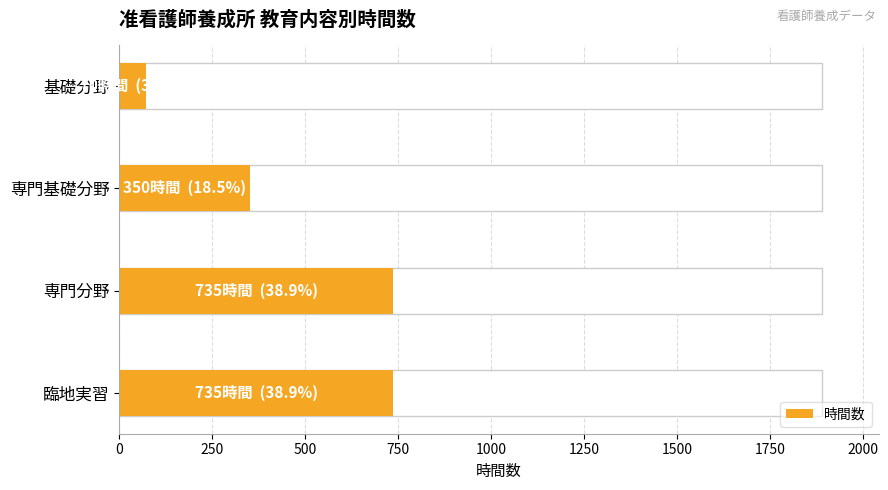

Approximately how many times larger is the value at 専門分野 compared to 臨地実習?

1.0